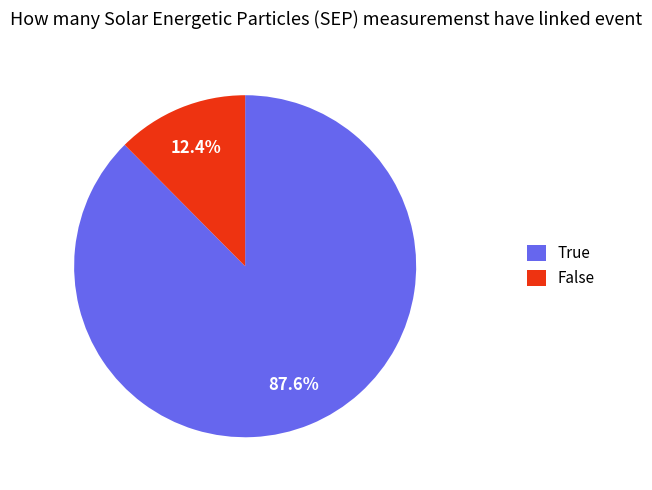

To the nearest percent, what is the average slice percentage?

50%